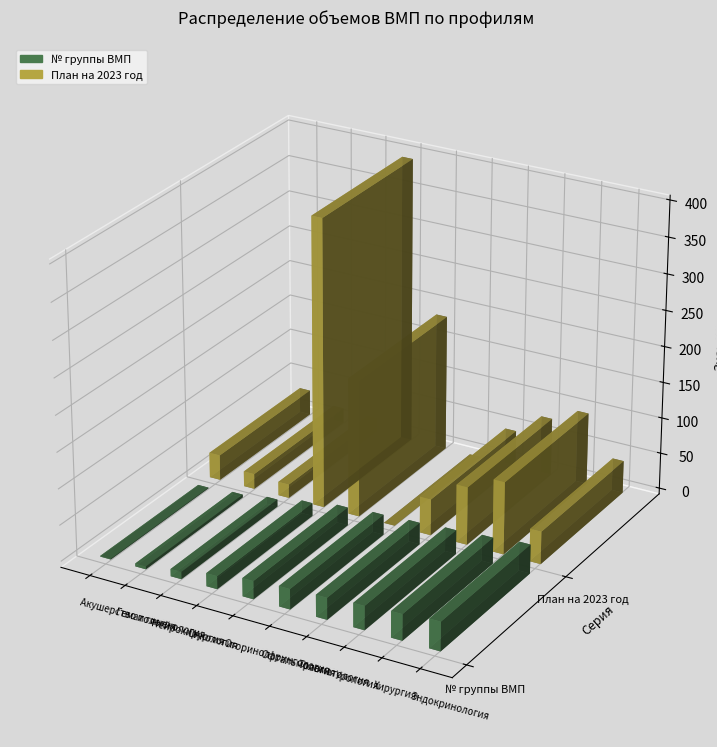

At which category is the sum across all series the highest?

Онкология